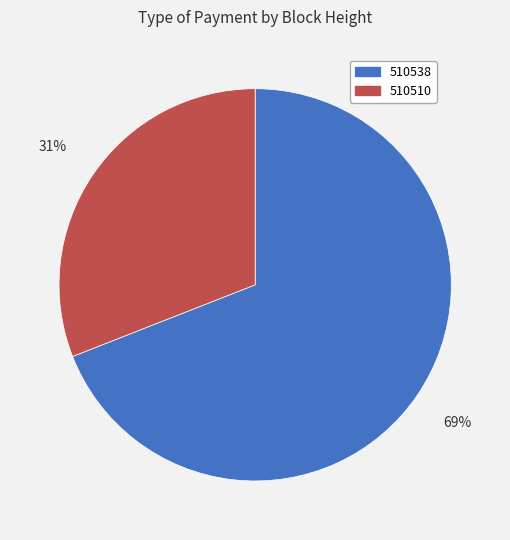

True or false: 510538 accounts for 62% of the total.

False